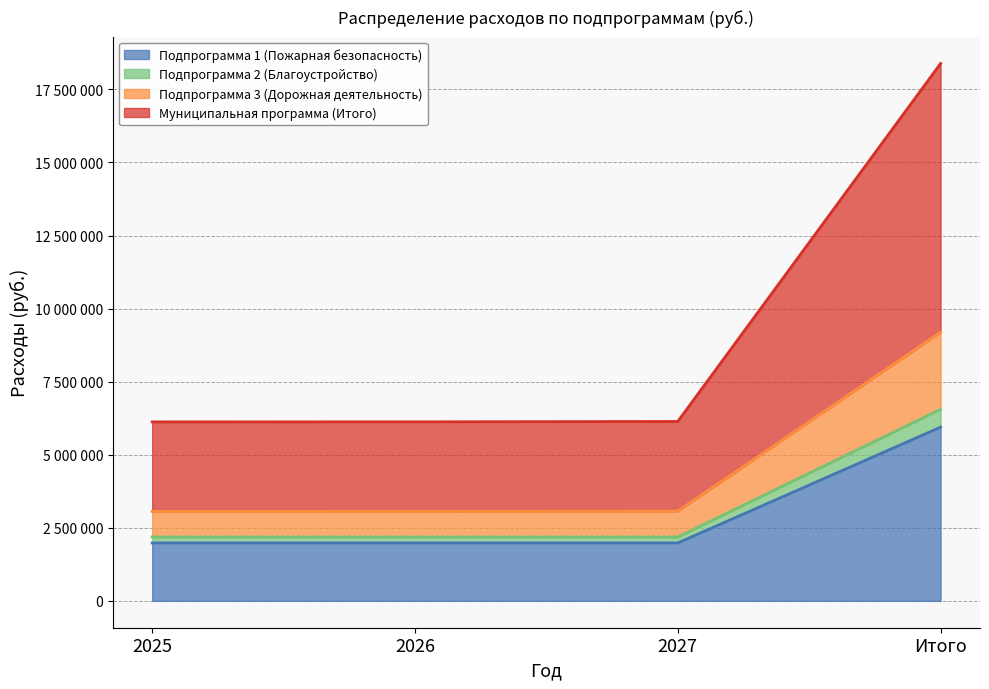

What is the total value across all series at 2026?

13354360